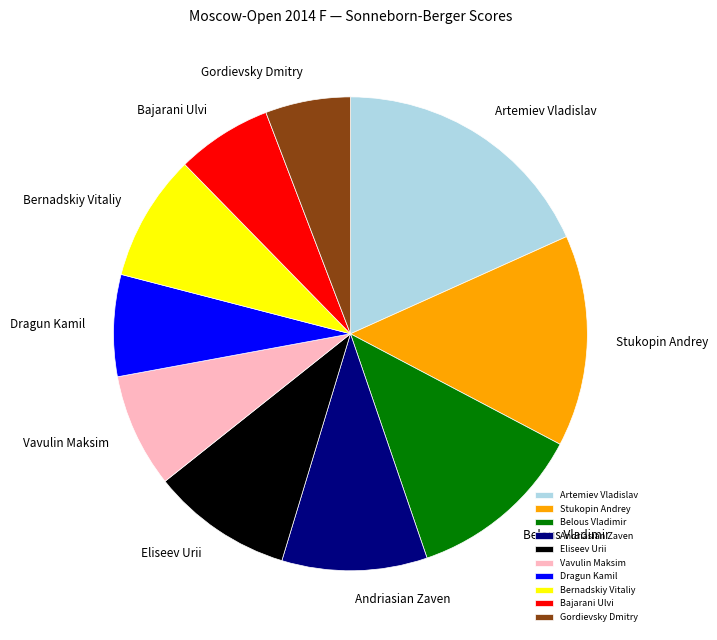

Which category has the smallest portion of the pie?

Gordievsky Dmitry